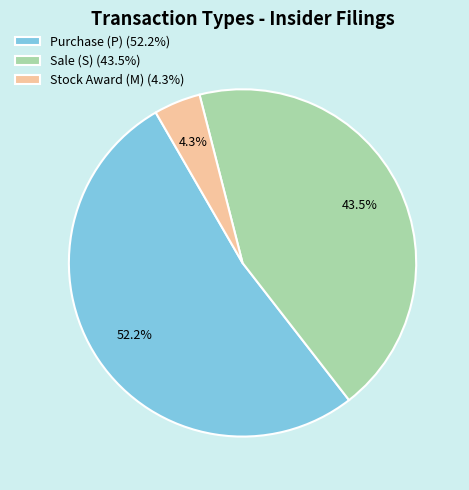

Rank the categories by value from lowest to highest.

Stock Award (M) (4.3%), Sale (S) (43.5%), Purchase (P) (52.2%)